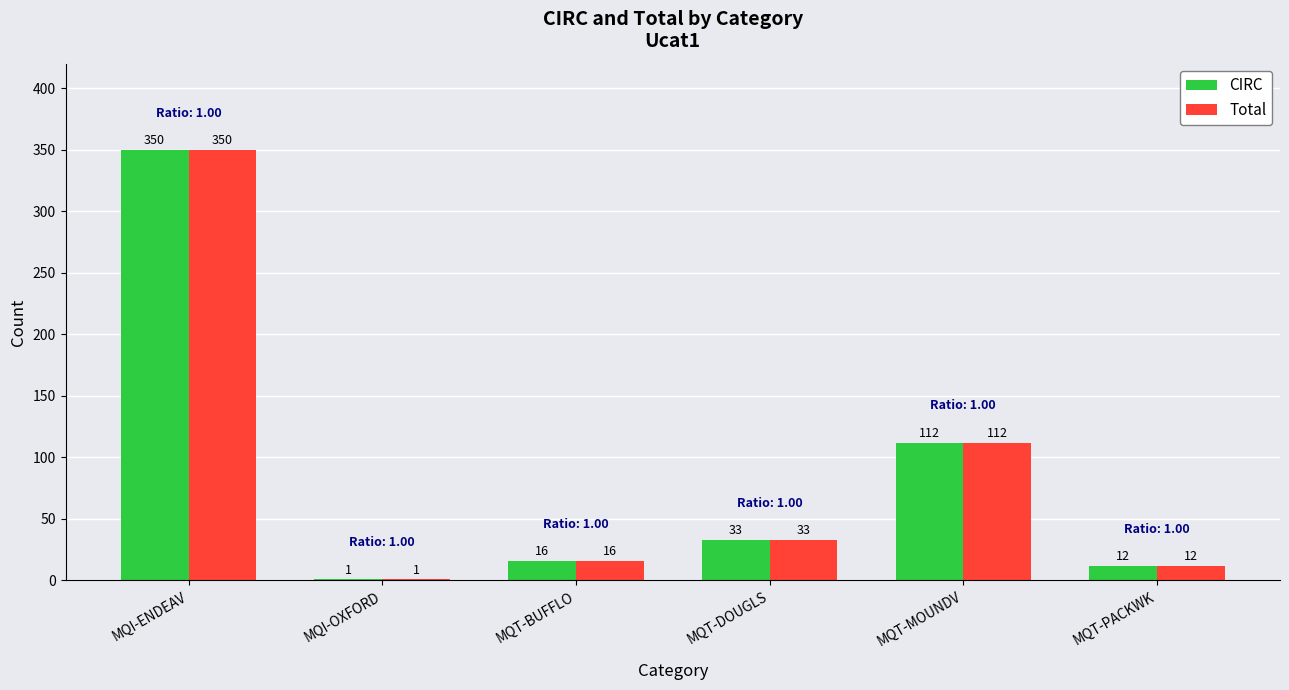

Reading right to left, transcribe all the data shown in this chart.

CIRC: MQT-PACKWK=12	MQT-MOUNDV=112	MQT-DOUGLS=33	MQT-BUFFLO=16	MQI-OXFORD=1	MQI-ENDEAV=350
Total: MQT-PACKWK=12	MQT-MOUNDV=112	MQT-DOUGLS=33	MQT-BUFFLO=16	MQI-OXFORD=1	MQI-ENDEAV=350